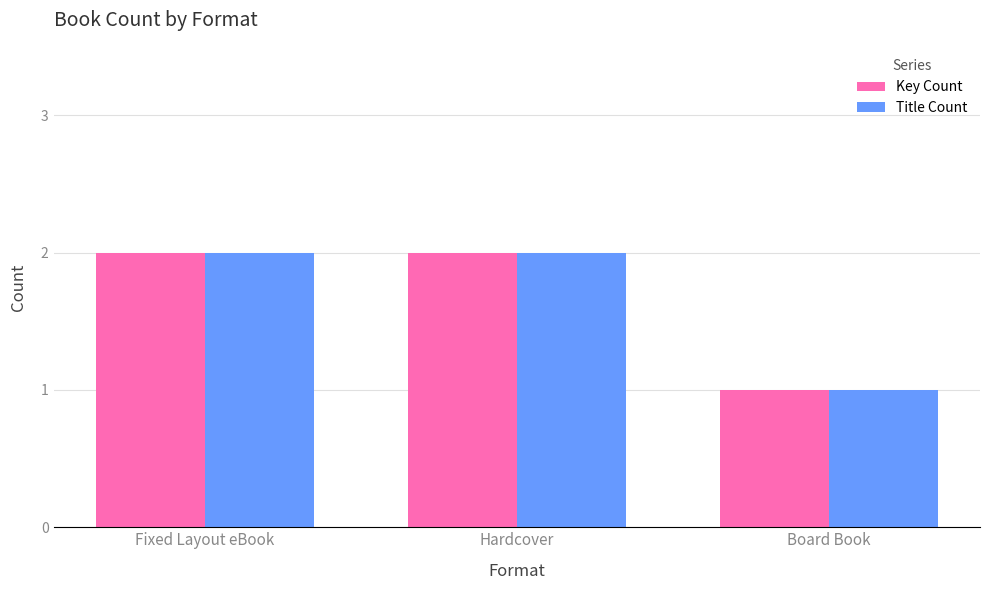

How many bars are there in each group?

2